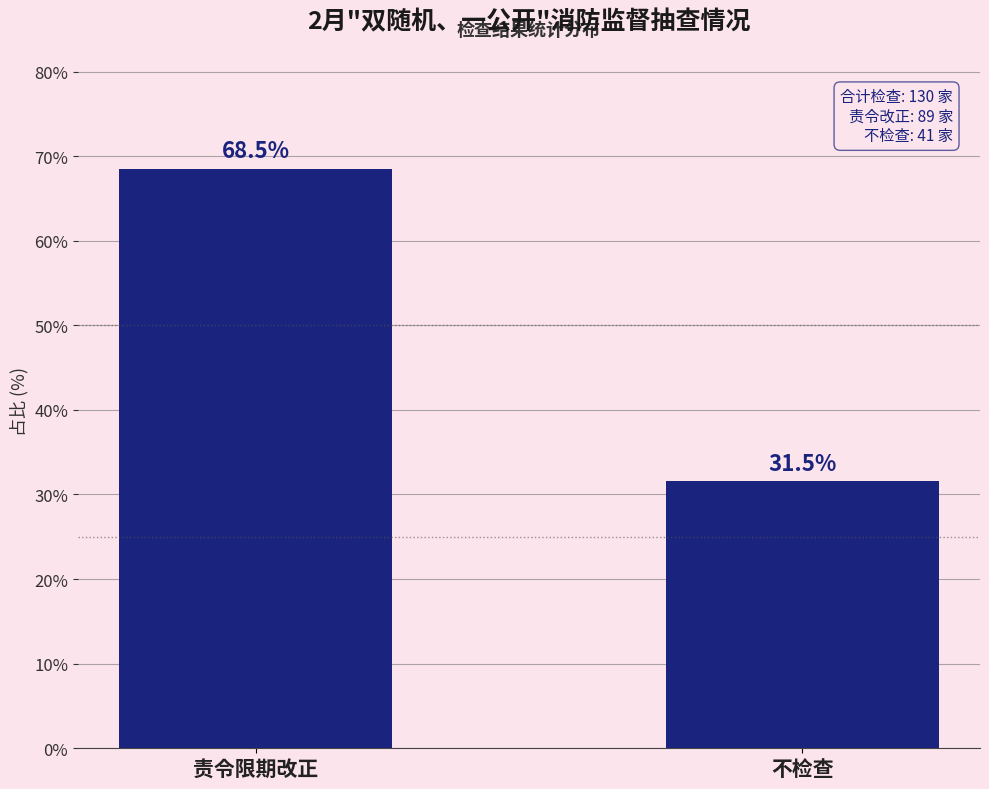

True or false: the data shows 117.4 at 责令限期改正.

False